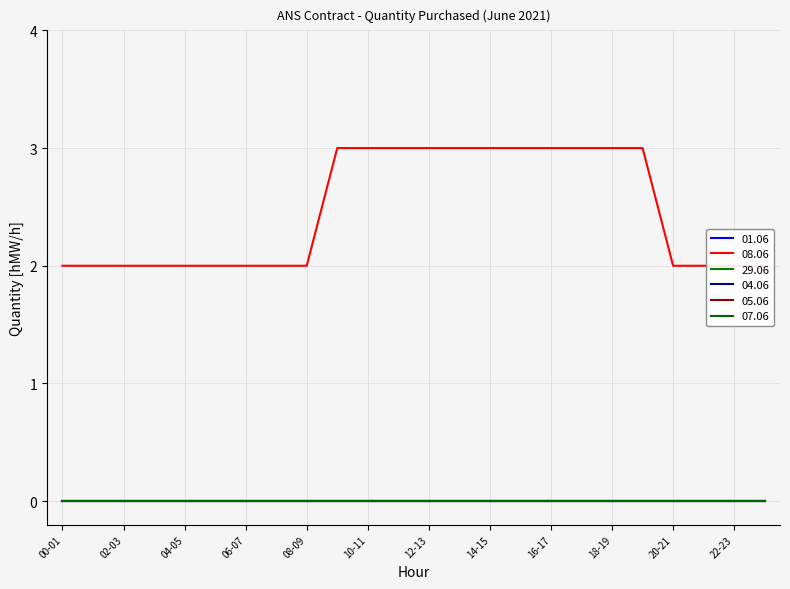

How many lines are shown in the chart?

6